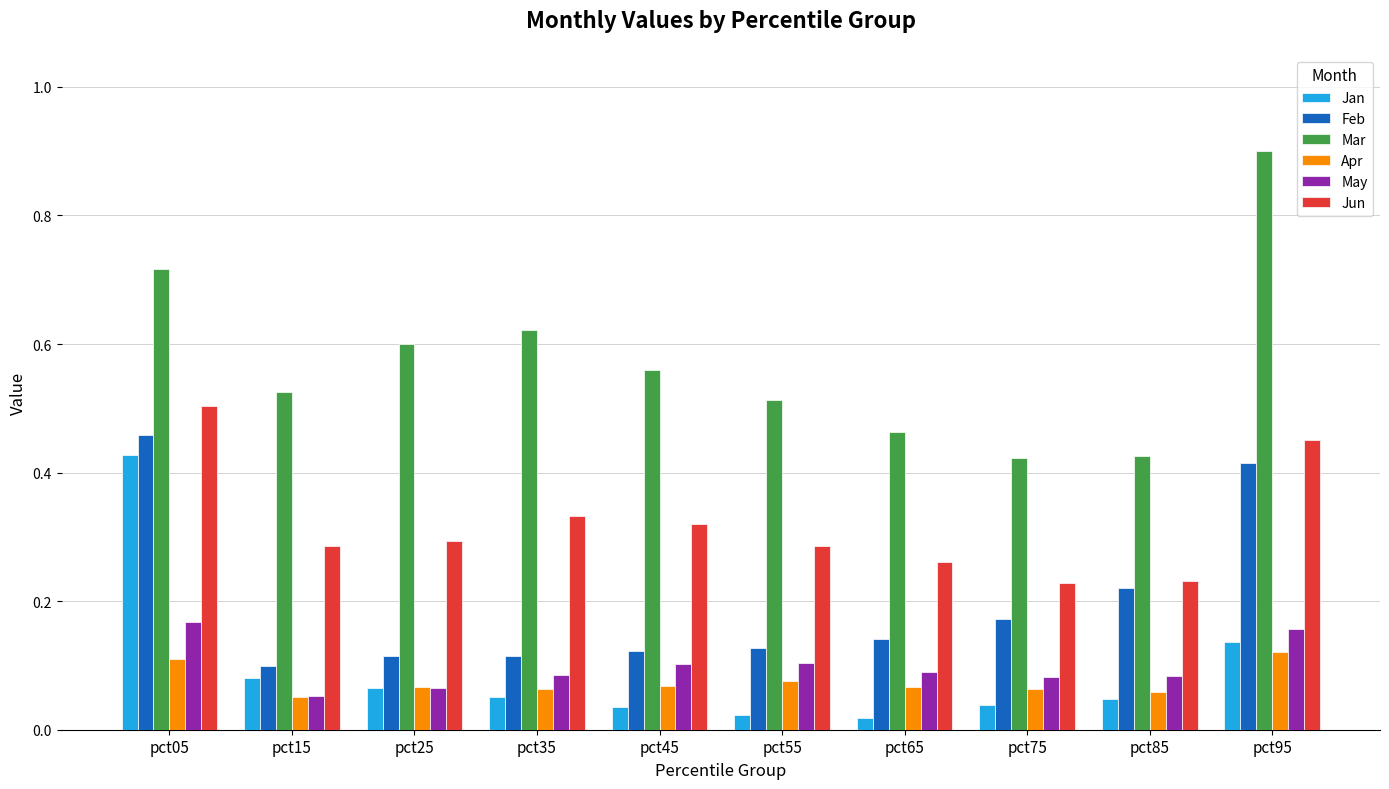

How many groups of bars are there?

10